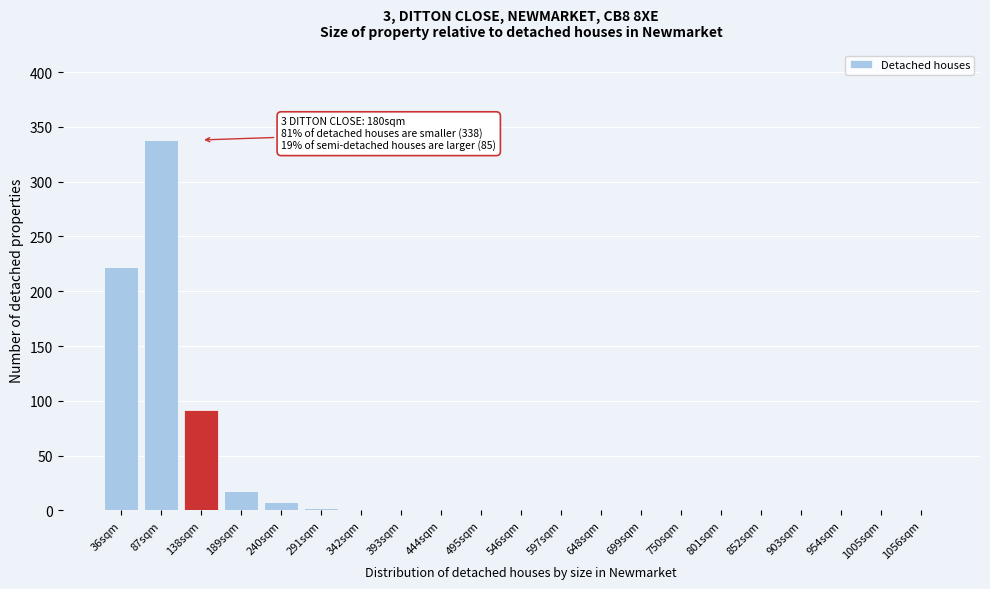

Where is the data nearest to the value 169?

36sqm